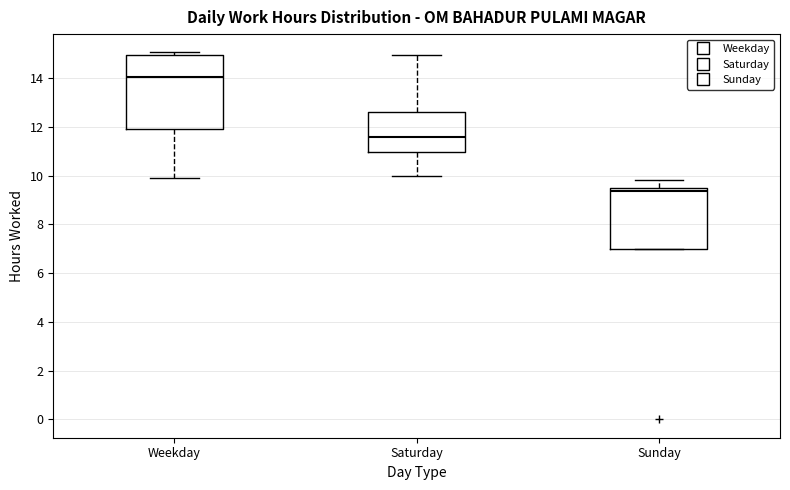

Reading left to right, transcribe this box plot: for each box, give where its median line is, the range the box spans, and where its two whiskers end, as read against the y-axis. The values are not printed on the chart, so give them approximately, as read against the axis.

Weekday: median 14.0, box 12.0 to 15.0, whiskers 10.0 to 15.0 (just above the box's upper edge)
Saturday: median 11.6, box 11.0 to 12.6, whiskers 10.0 to 15.0
Sunday: median 9.4, box 7.0 to 9.6, whiskers 7.0 to 9.8